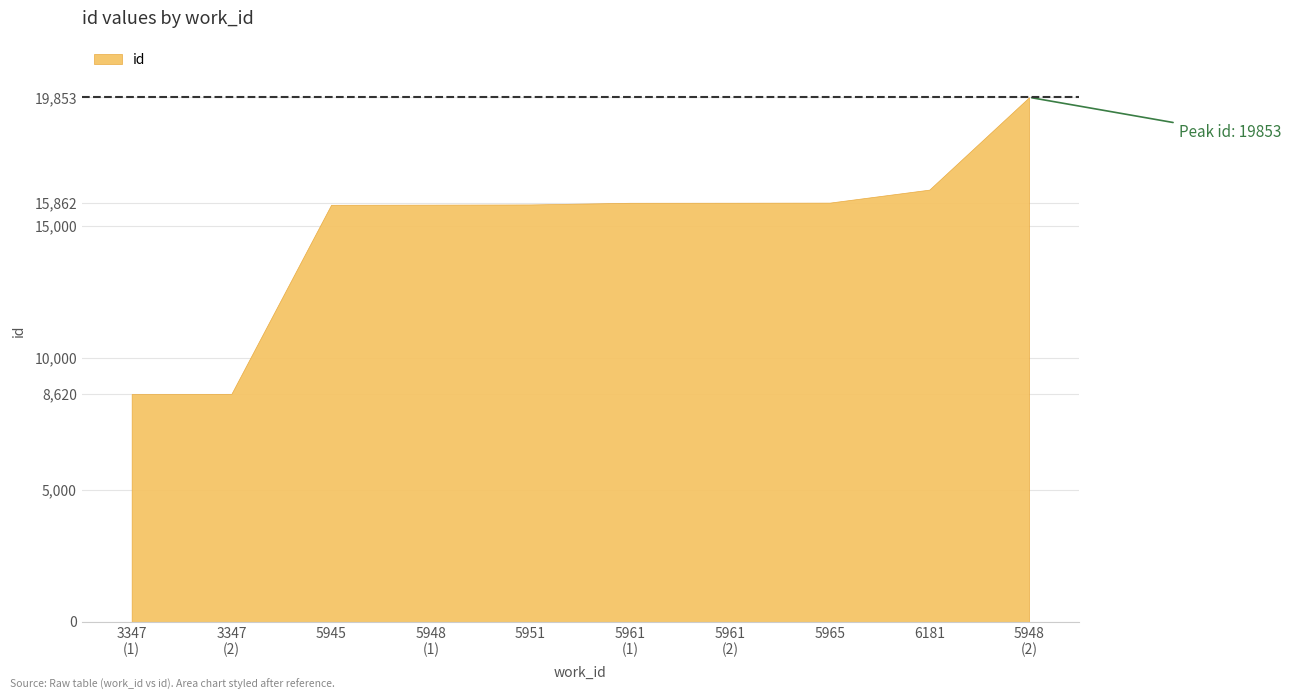

Is it true that the value at 5965 is 15866?

True